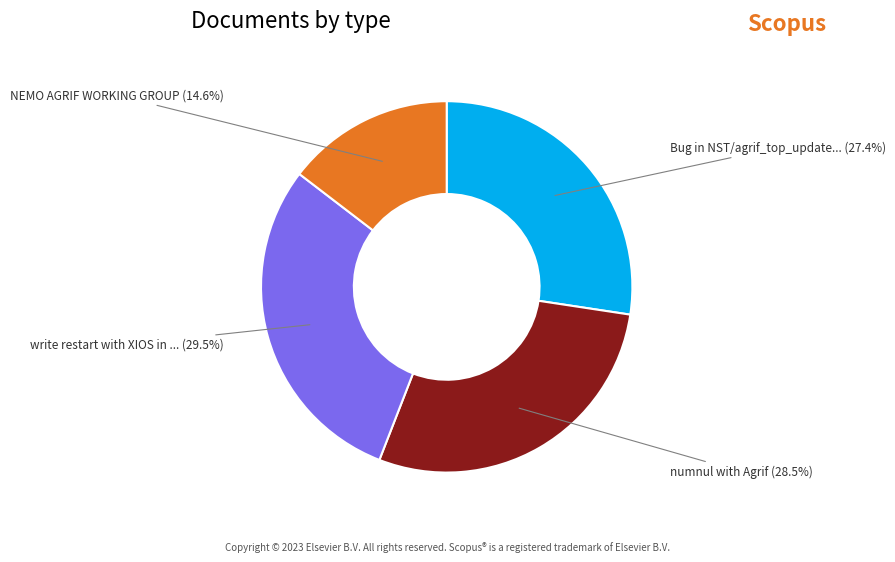

Does any single category account for the majority?

No